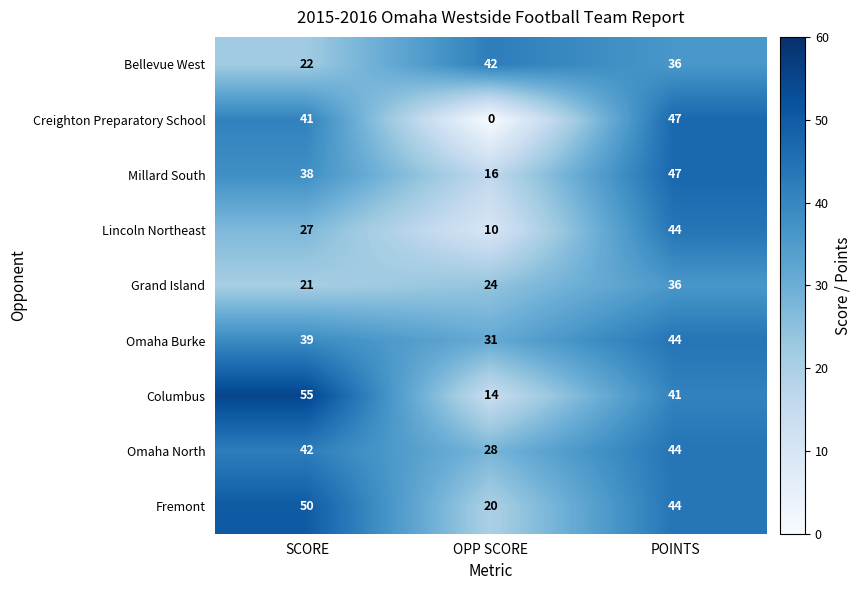

At how many categories does at least one series exceed 15?

3